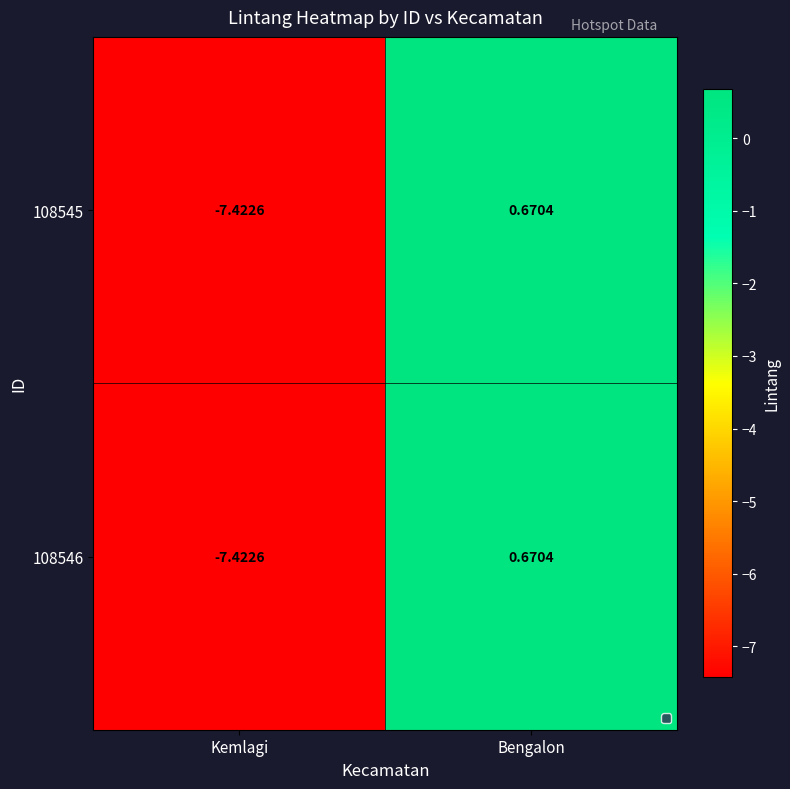

Which label corresponds to the largest value in the chart?

Bengalon